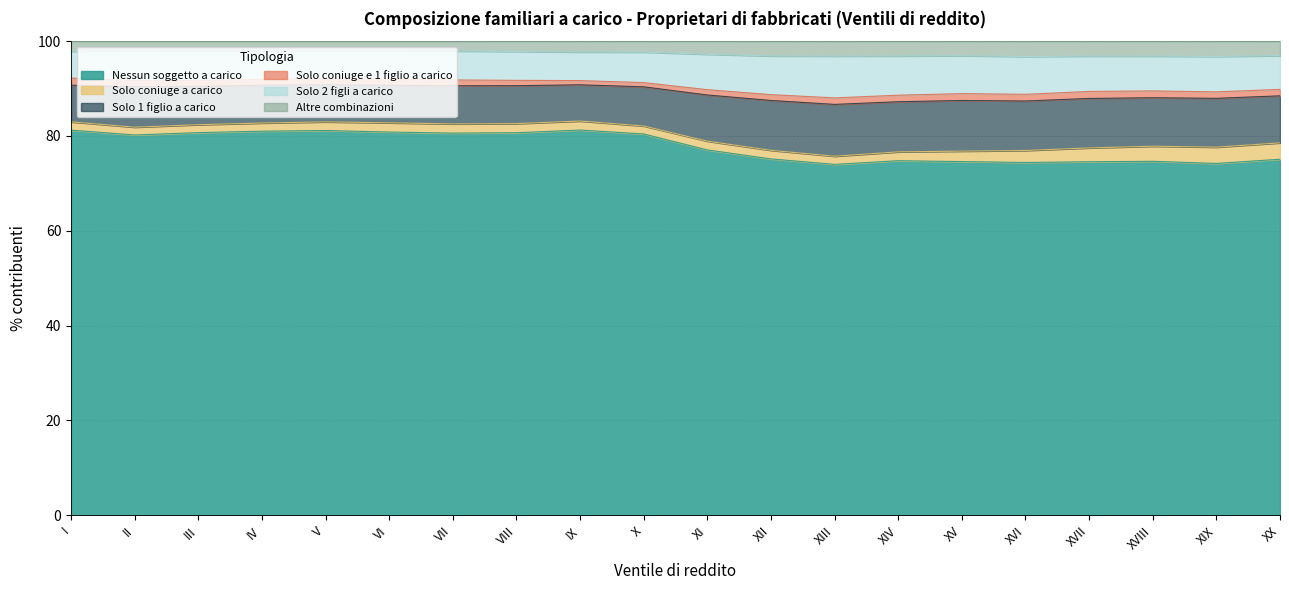

True or false: Nessun soggetto a carico has a value of 40.3 at XIII.

False